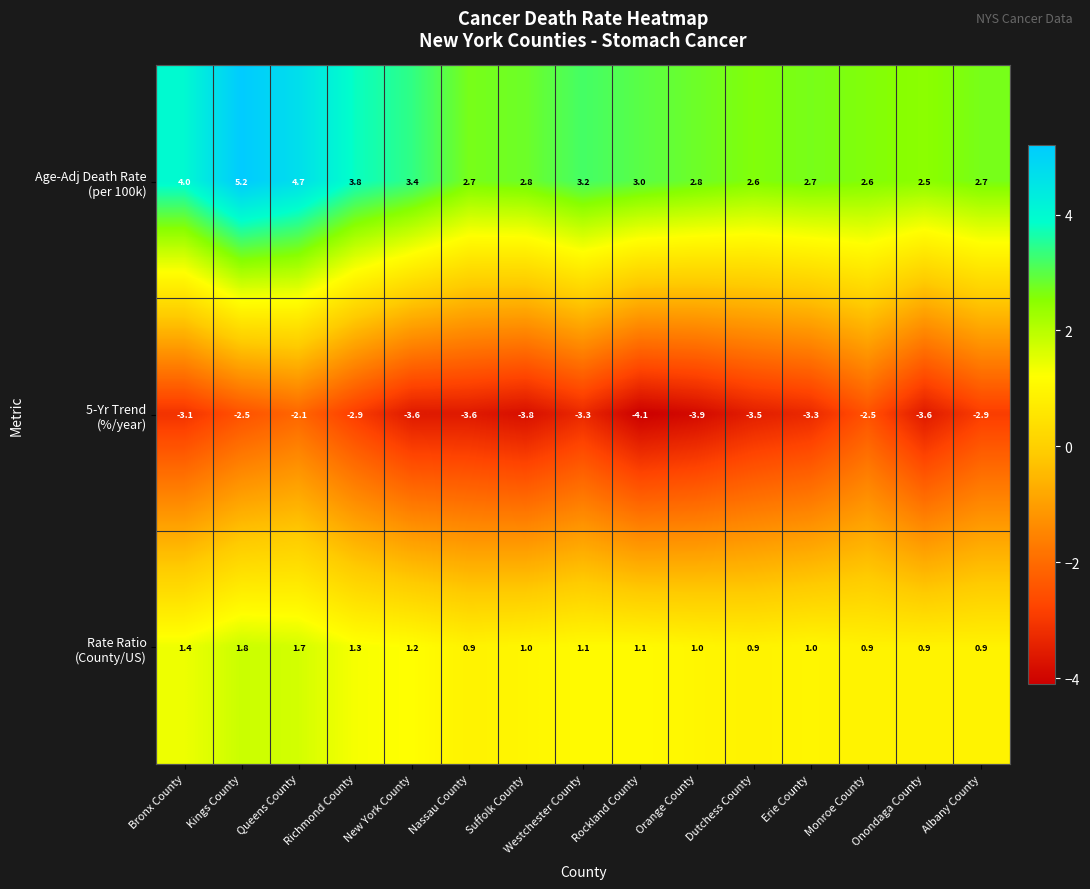

What is the spread (max minus min) of values at New York County?

7.0